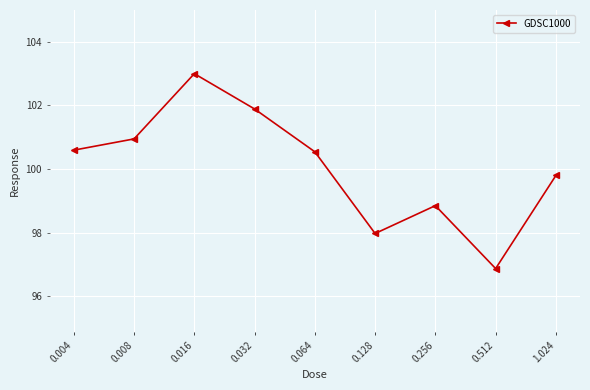

What is the label of the 7th point from the left?

0.256